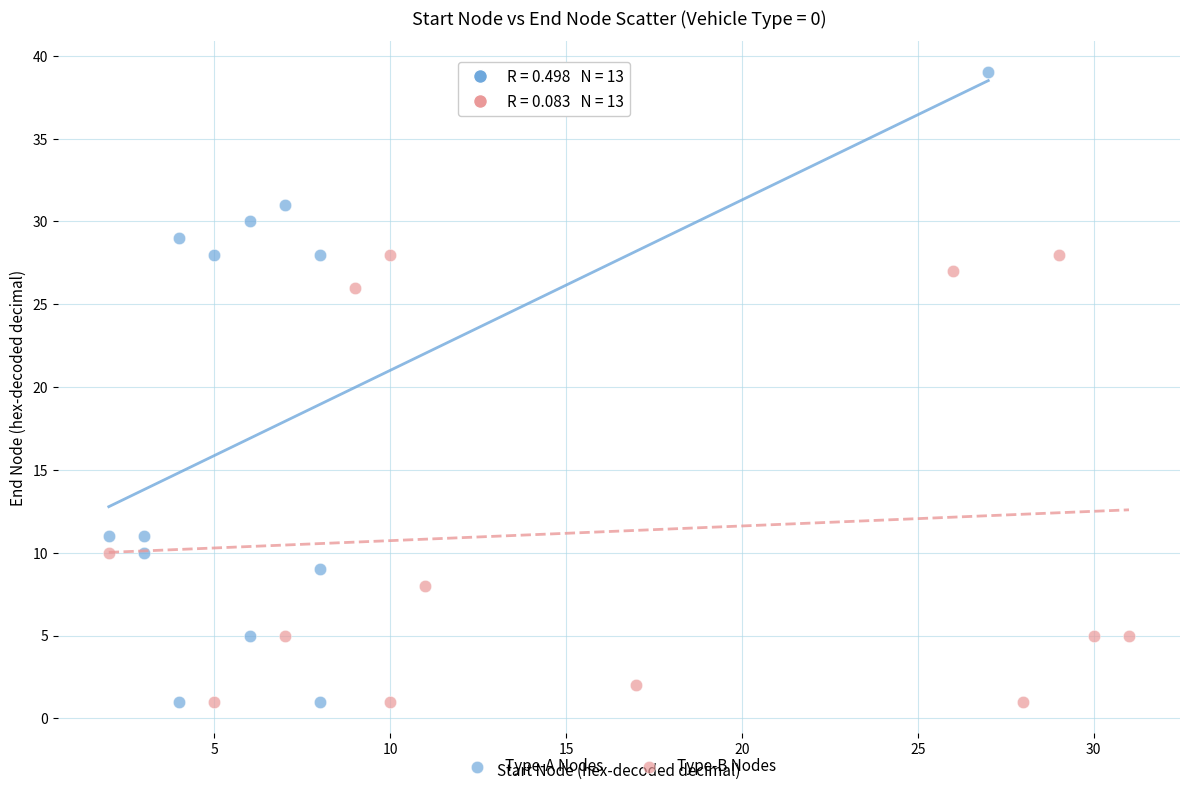

Which series has the largest Y range (max minus min)?

Type-A Nodes